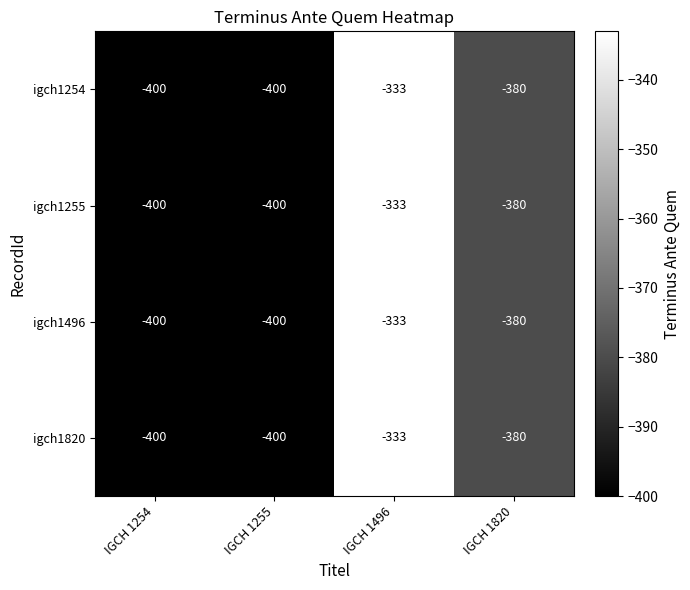

What is the difference between the maximum and minimum values in the igch1254 series?

67